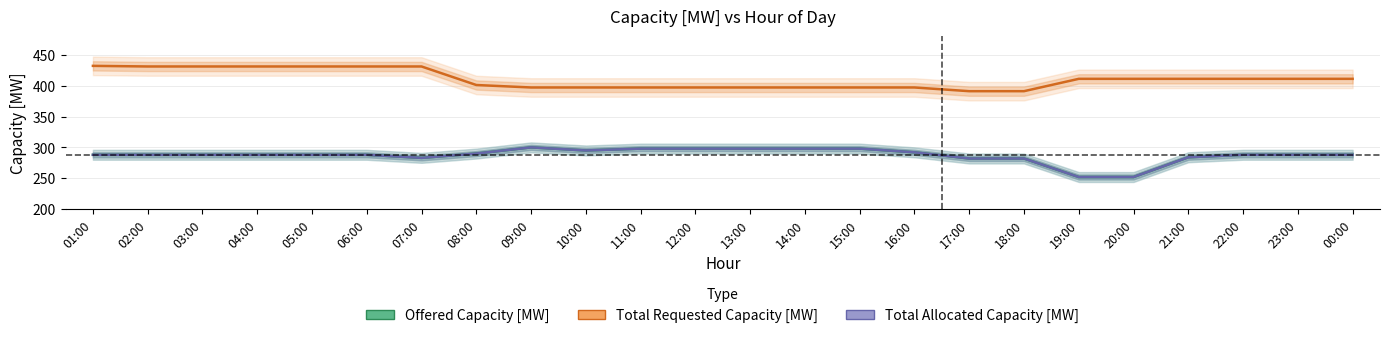

What value does the Offered Capacity [MW] series have at 04:00, to the nearest 5?

290